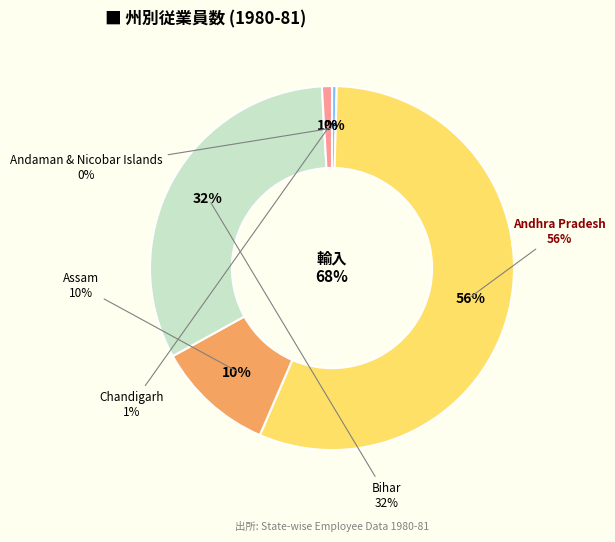

Is it true that Chandigarh is 1% of the pie?

True